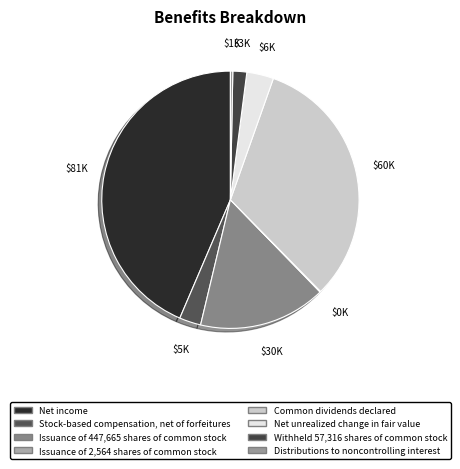

What percentage is NOT represented by Net unrealized change in fair value?

96.6%